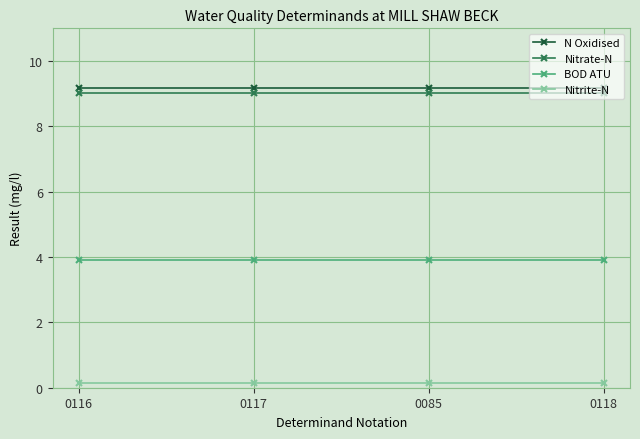

Reading left to right, list all the values displayed in this chart.

N Oxidised: 9.2	9.2	9.2	9.2
Nitrate-N: 9.0	9.0	9.0	9.0
BOD ATU: 3.9	3.9	3.9	3.9
Nitrite-N: 0.2	0.2	0.2	0.2